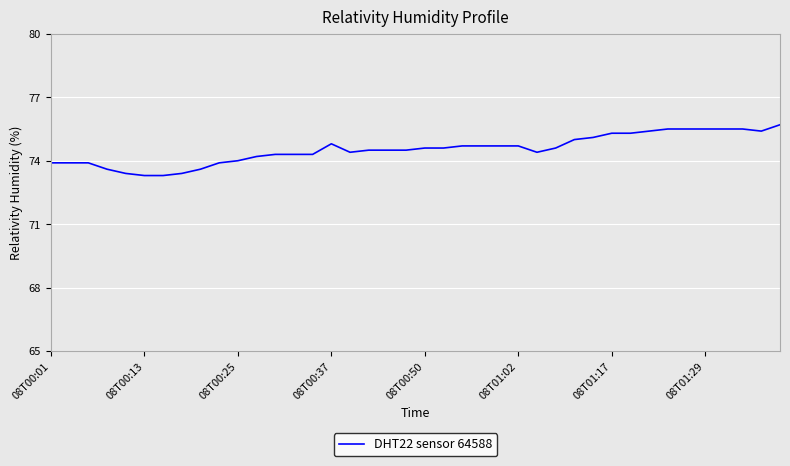

What is the greatest value displayed?

75.7